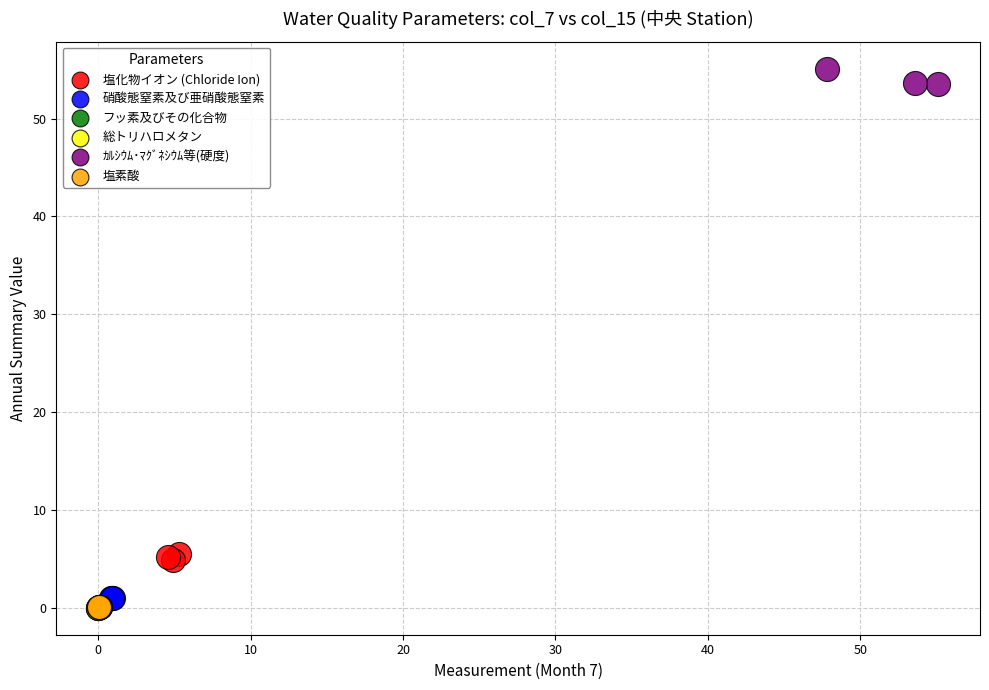

Which series contains the highest Y value?

ｶﾙｼｳﾑ･ﾏｸﾞﾈｼｳﾑ等(硬度)